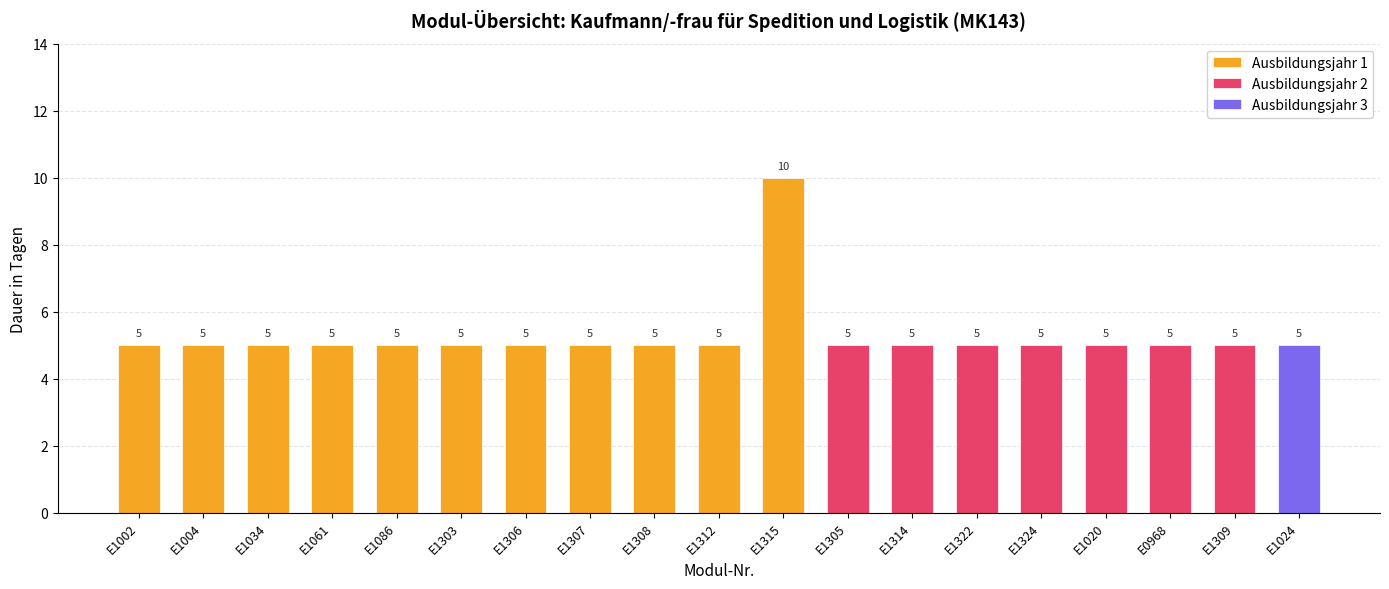

What is the maximum value for Ausbildungsjahr 1?

10